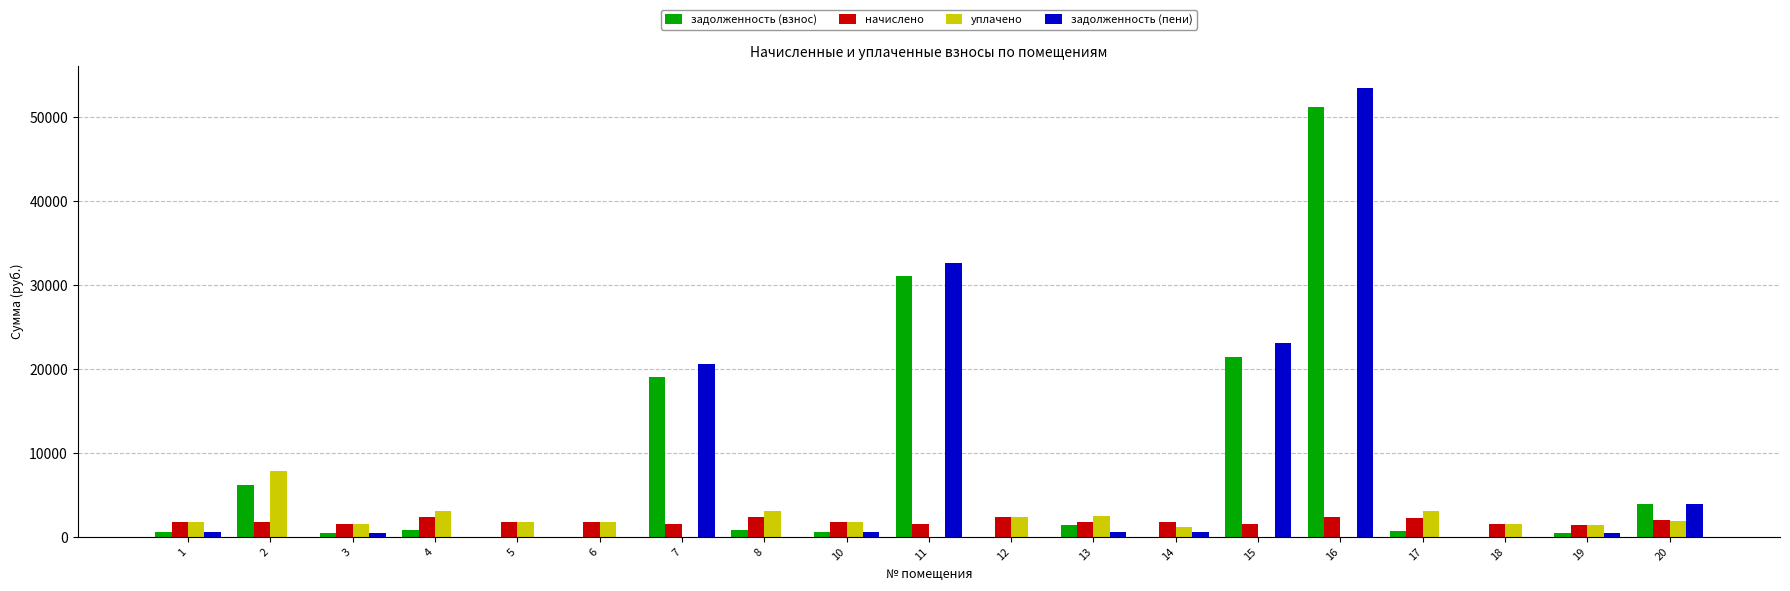

How many categories are shown in the chart?

19